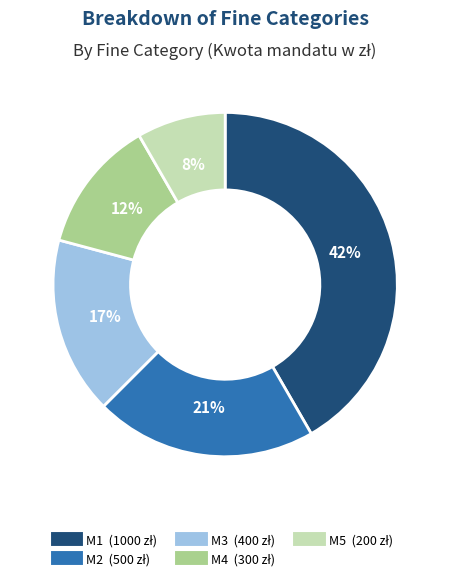

To the nearest percent, what is the combined percentage of M4 and M1?

54%